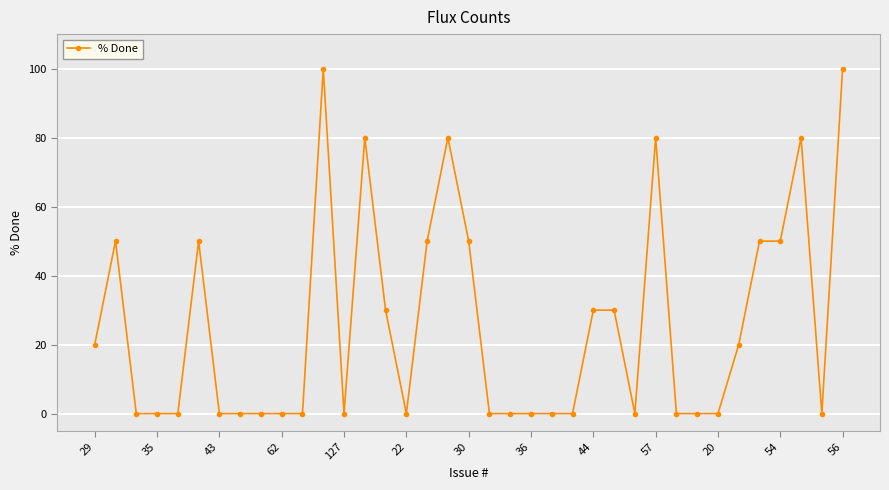

True or false: there are more than 0 points higher than both neighbors.

True